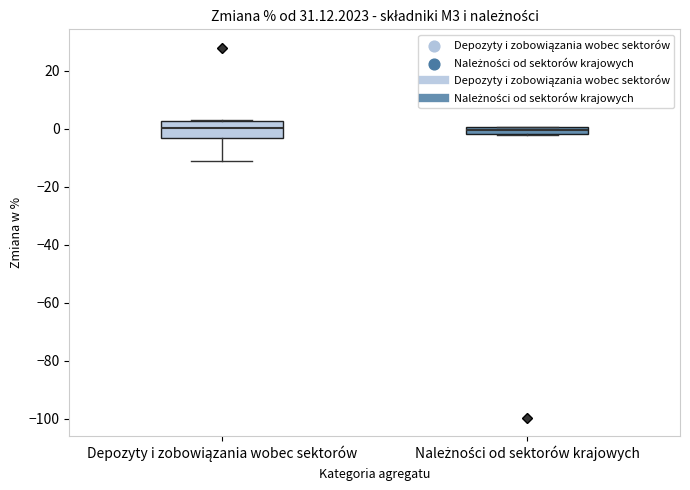

Where is the lower edge of the box for Należności od sektorów krajowych on the y-axis? The values are not printed on the chart, so give them approximately, as read against the axis.

-2